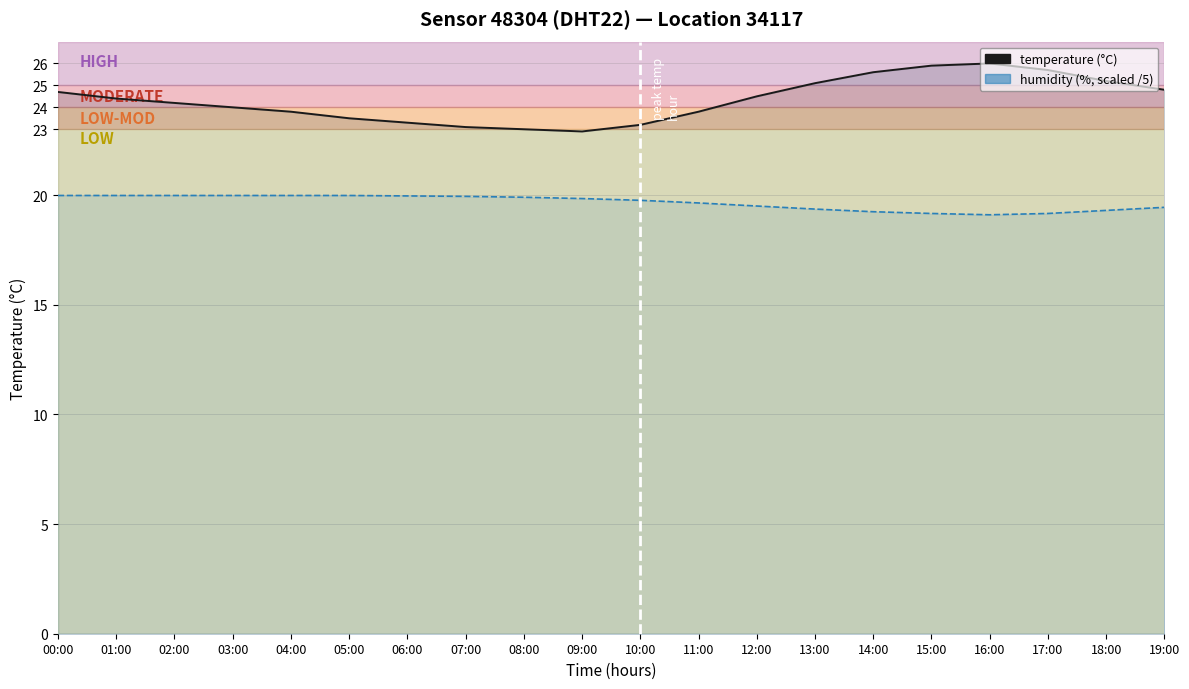

Which label corresponds to the largest value in the chart?

16:00